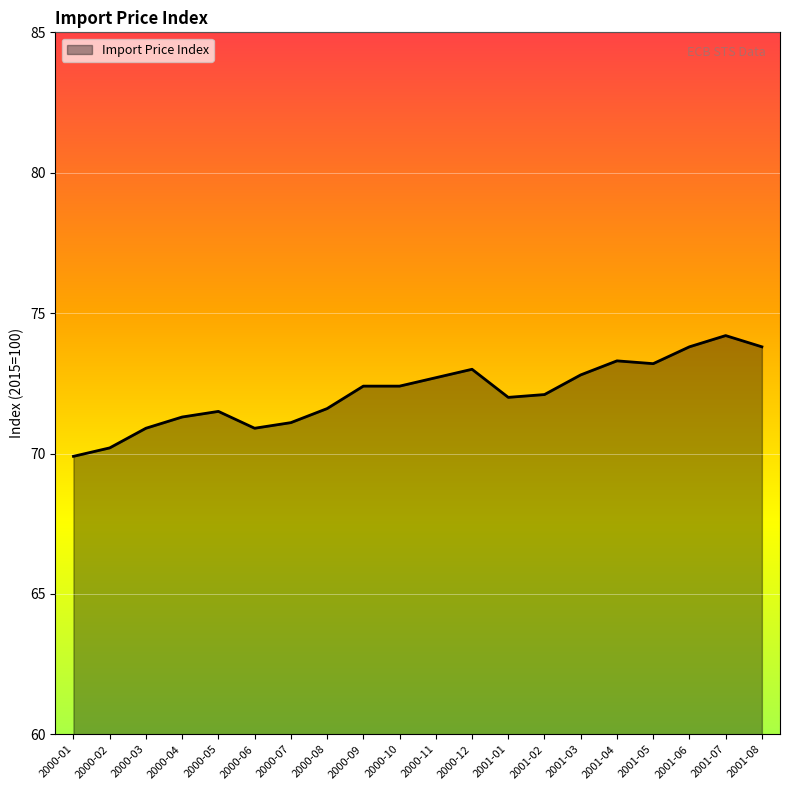

What position from the left is 2001-02?

14